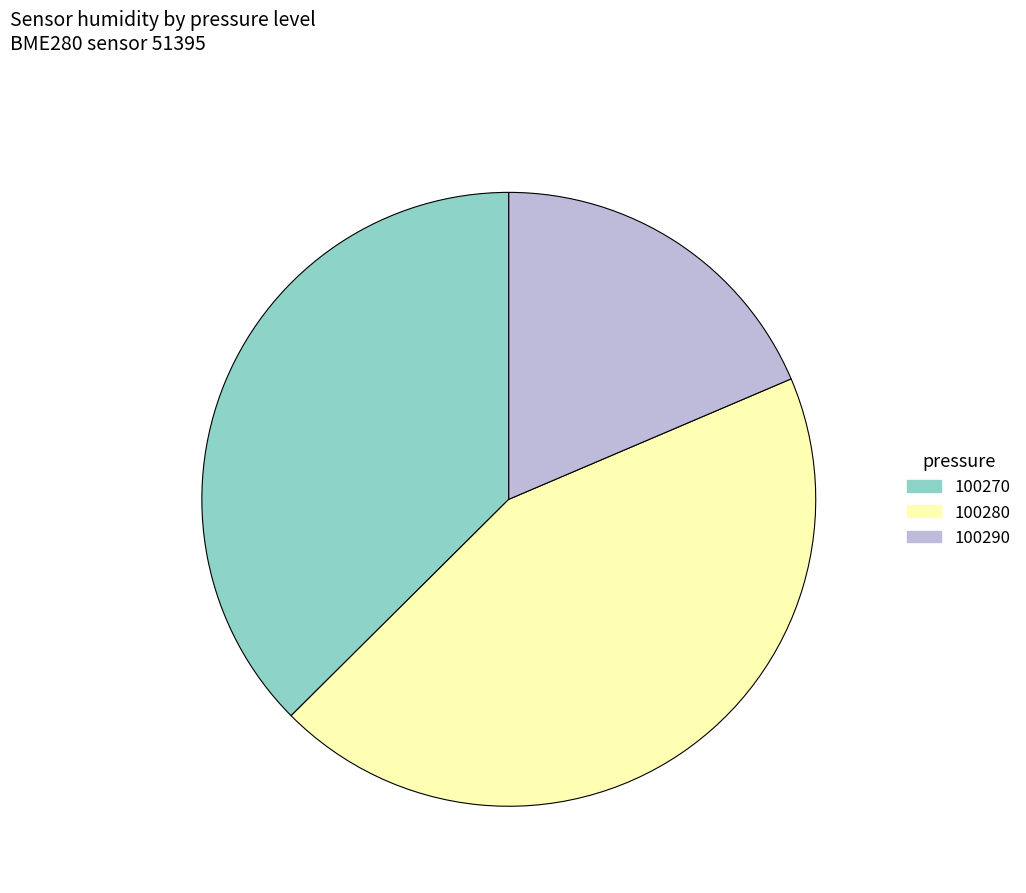

Rank the categories by value from highest to lowest.

100280, 100270, 100290